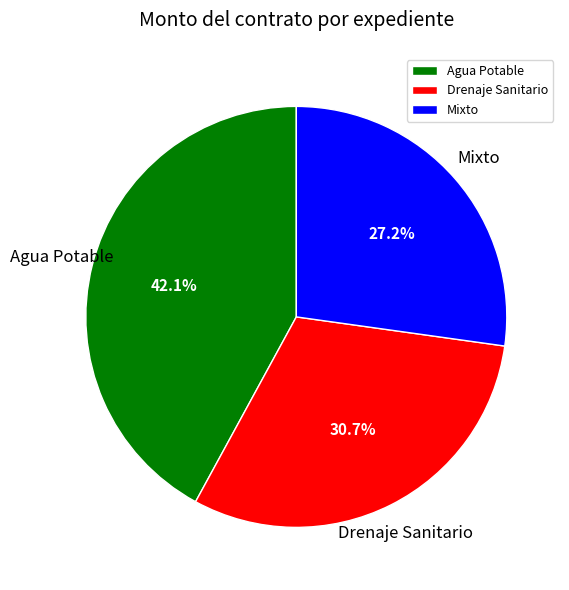

Rank the categories by value from highest to lowest.

Agua Potable, Drenaje Sanitario, Mixto